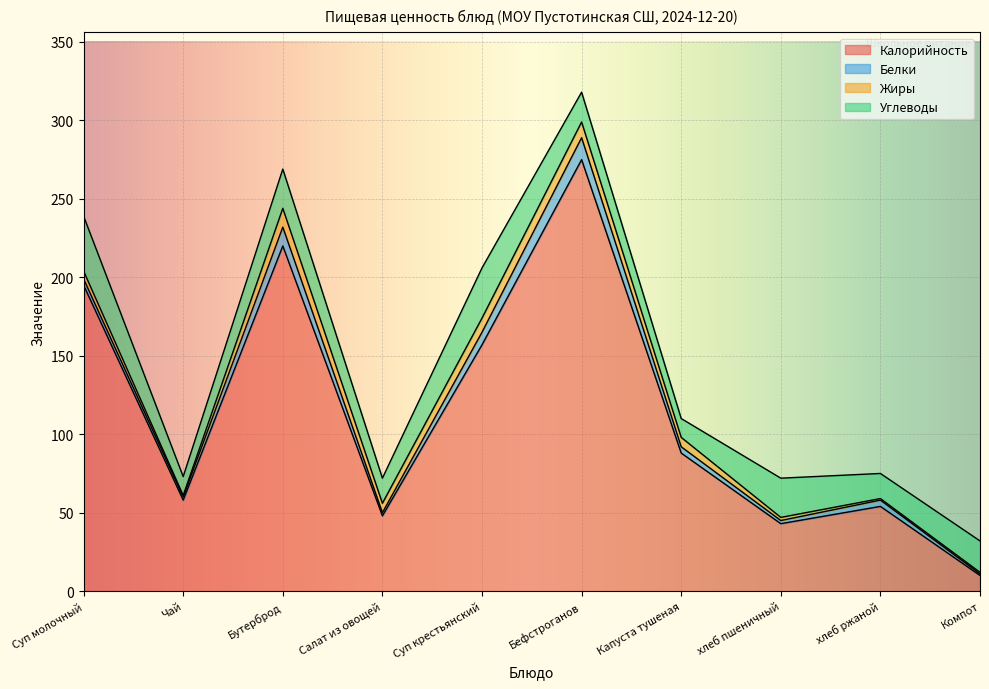

What are all the series names shown in the legend?

Калорийность, Белки, Жиры, Углеводы